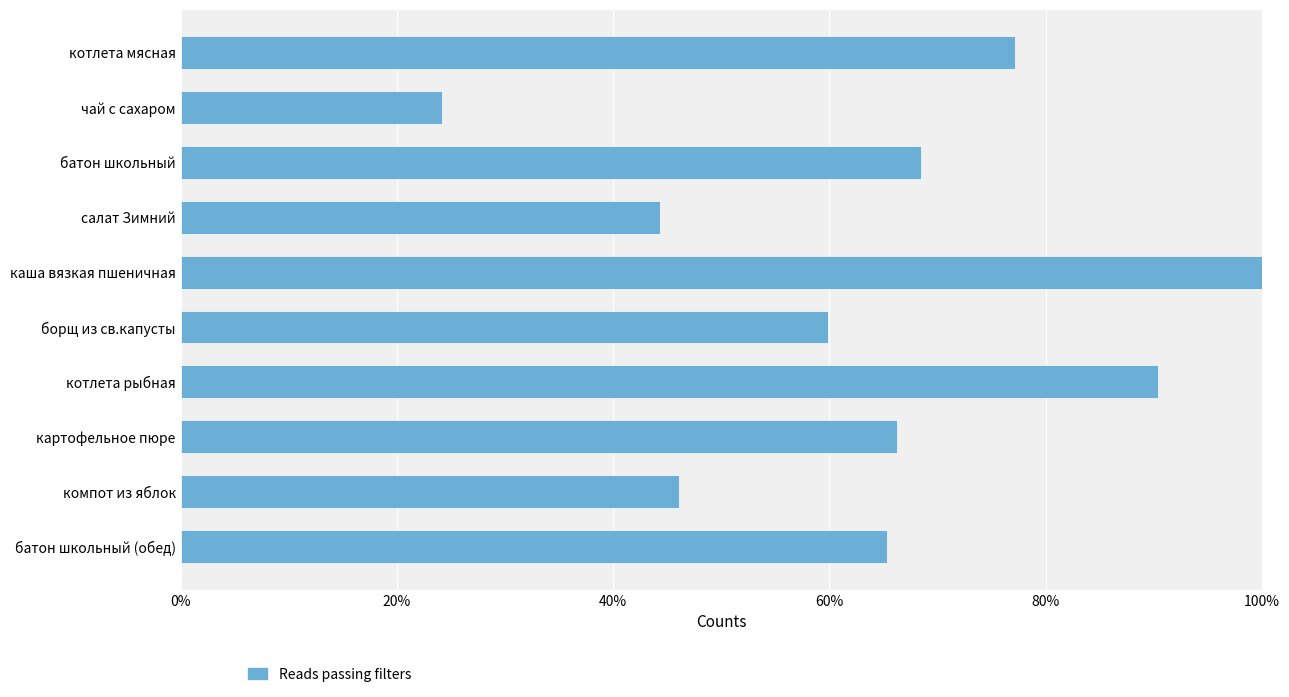

Where is the data nearest to the value 62?

борщ из св.капусты